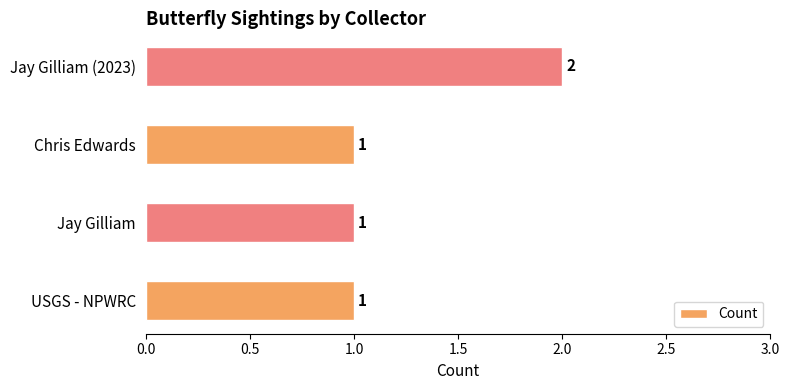

Does the chart contain stacked bars?

No